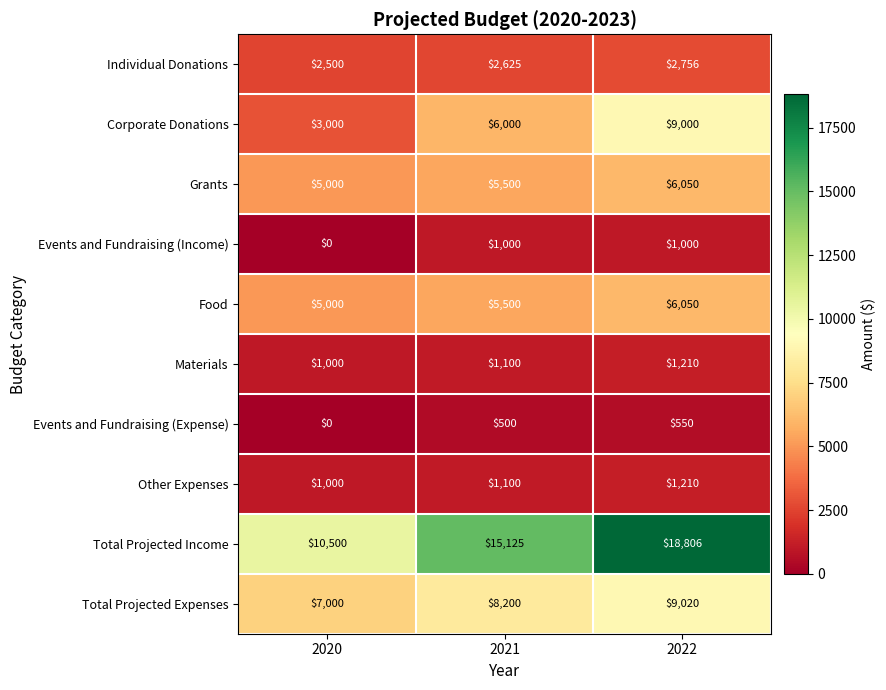

The Other Expenses series shows 1000 at 2020. True or false?

True